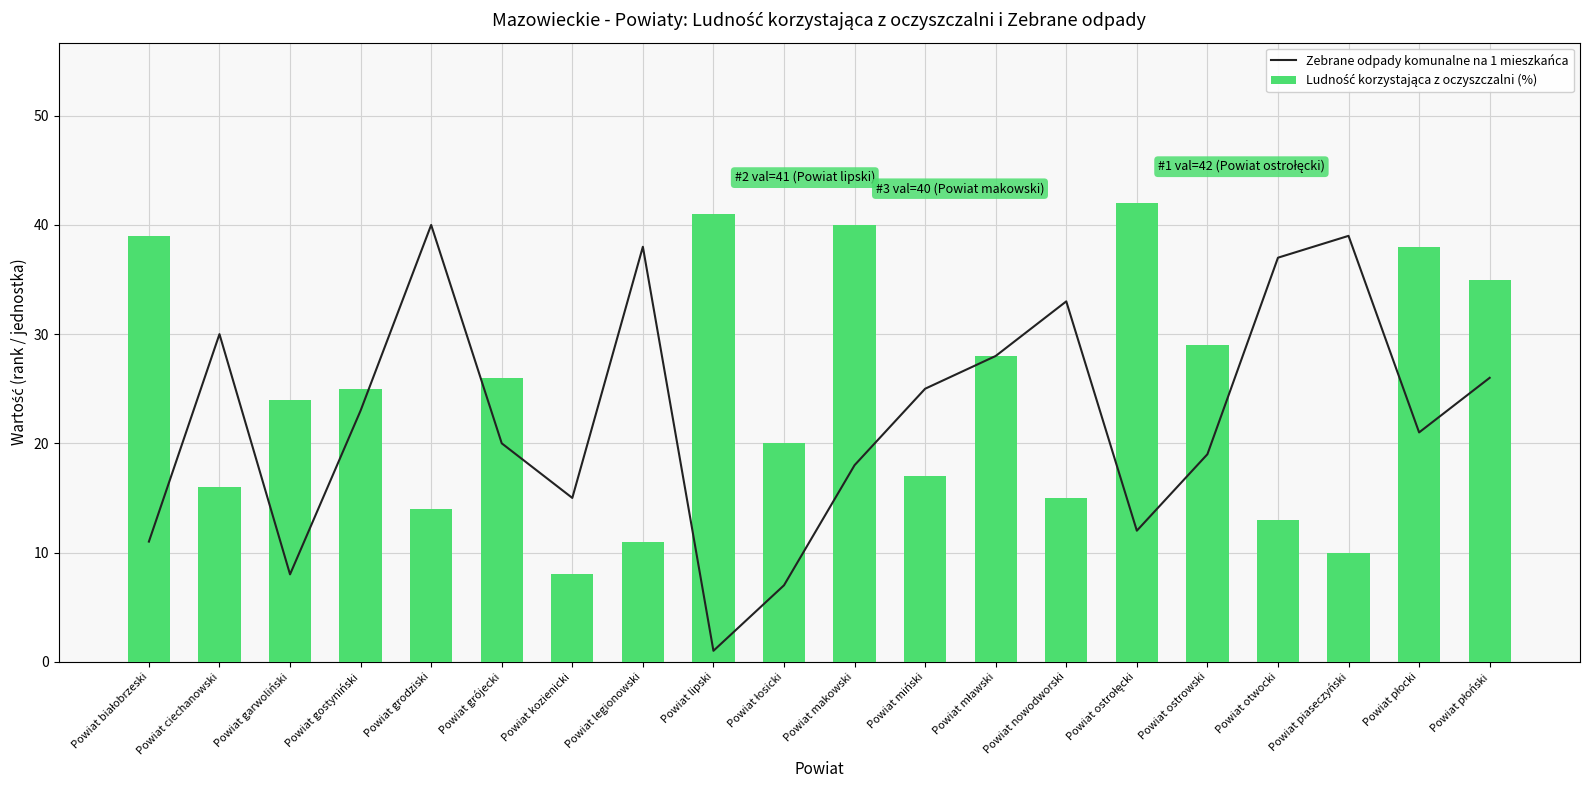

Count the number of categories in the chart.

20